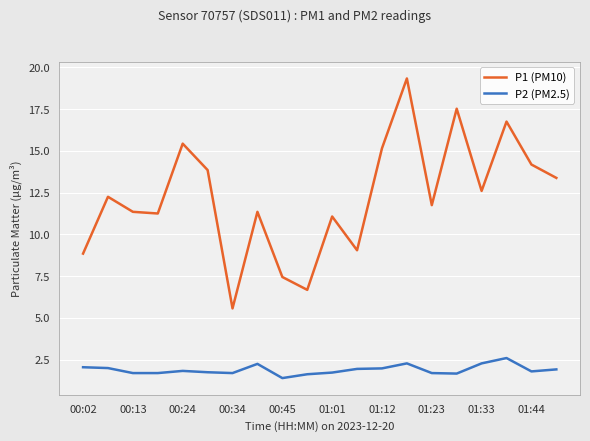

How many interior local valleys does the P1 (PM10) series have?

6